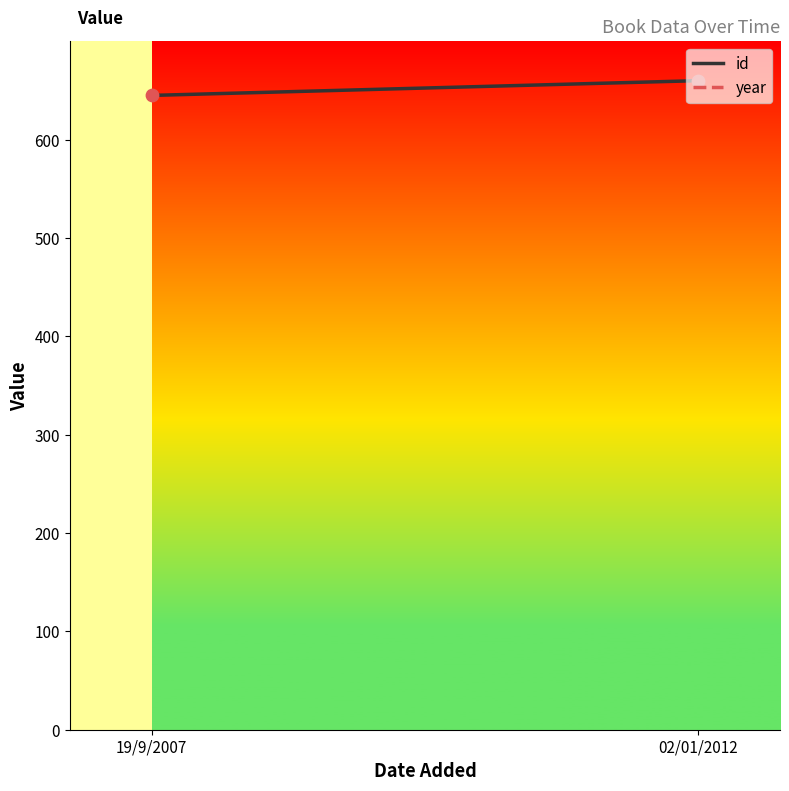

Which series reaches the minimum Y coordinate?

id